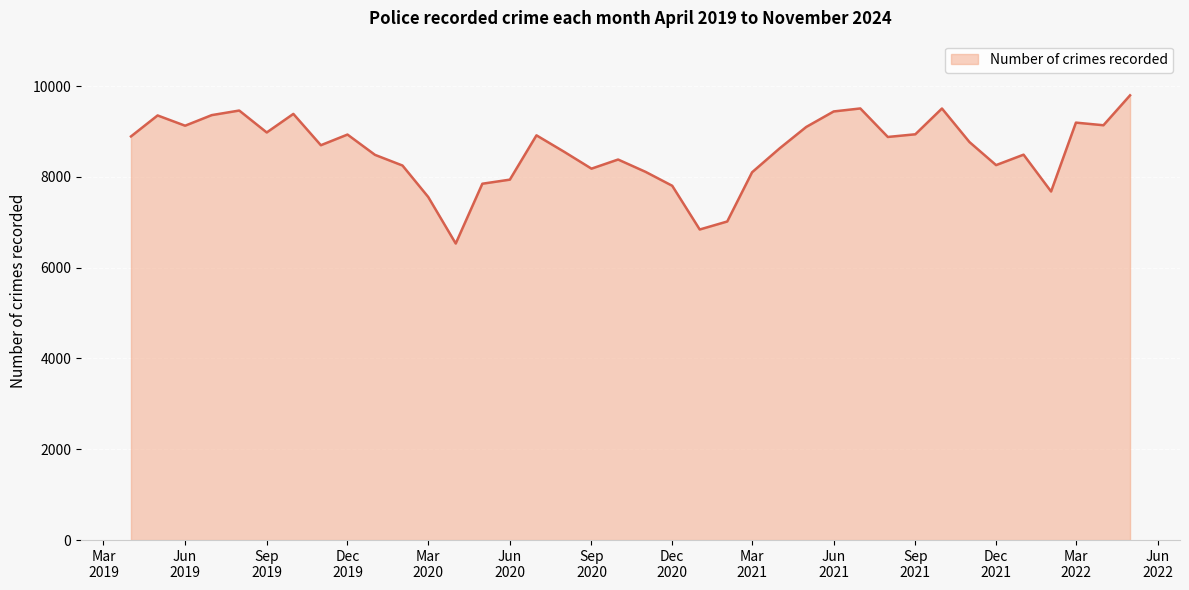

What is the difference between the second highest and second lowest values?

2666